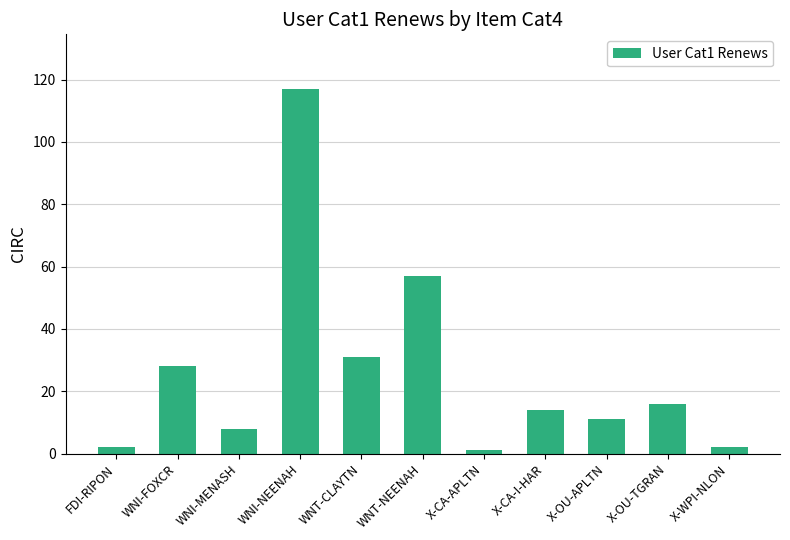

Is it true that the value at X-OU-TGRAN is 16?

True